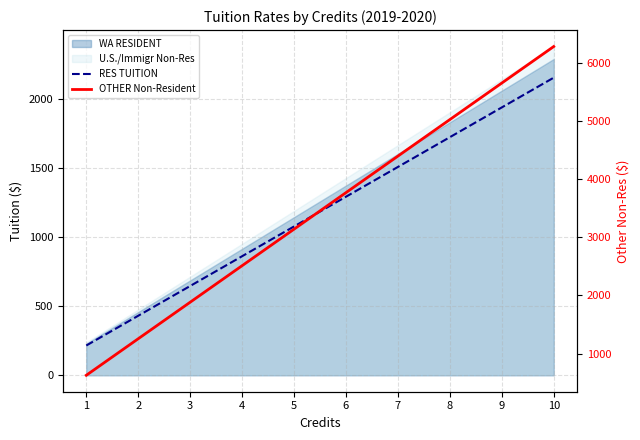

True or false: OTHER Non-Resident and RES TUITION intersect in this chart.

False